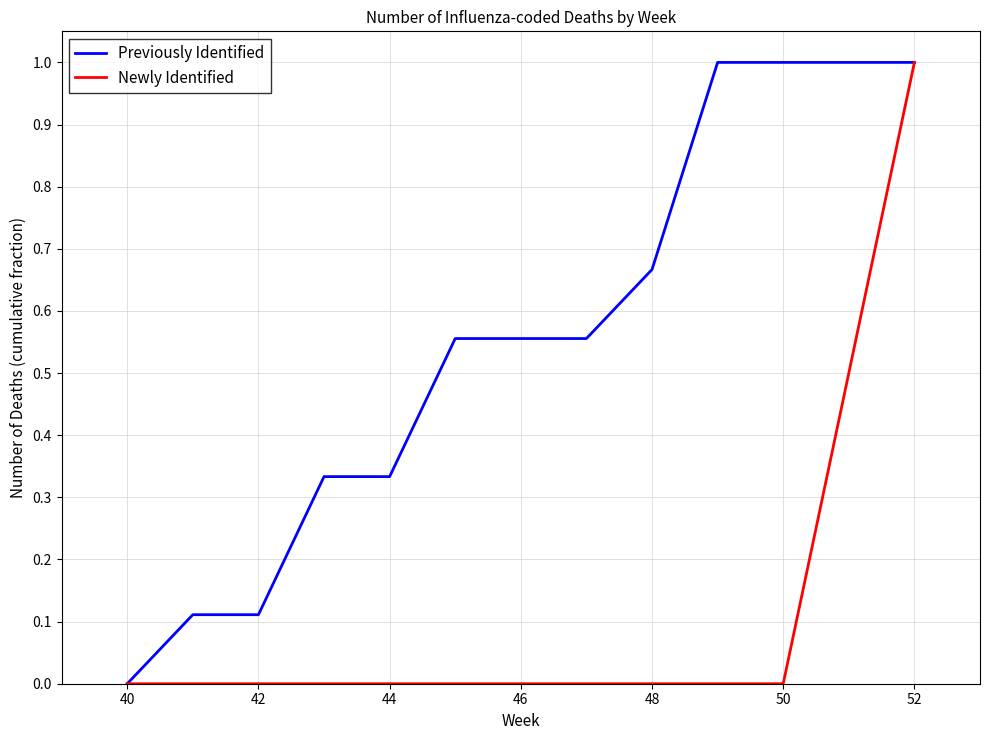

List the series in order of their overall mean, lowest first.

Newly Identified, Previously Identified